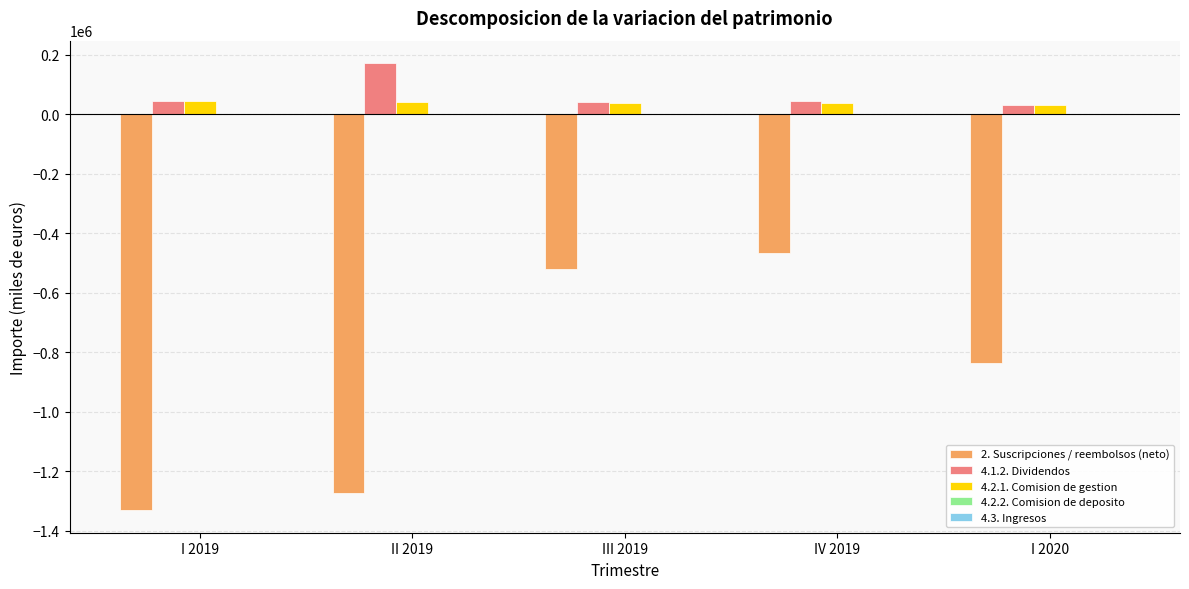

How many categories are shown in the chart?

5